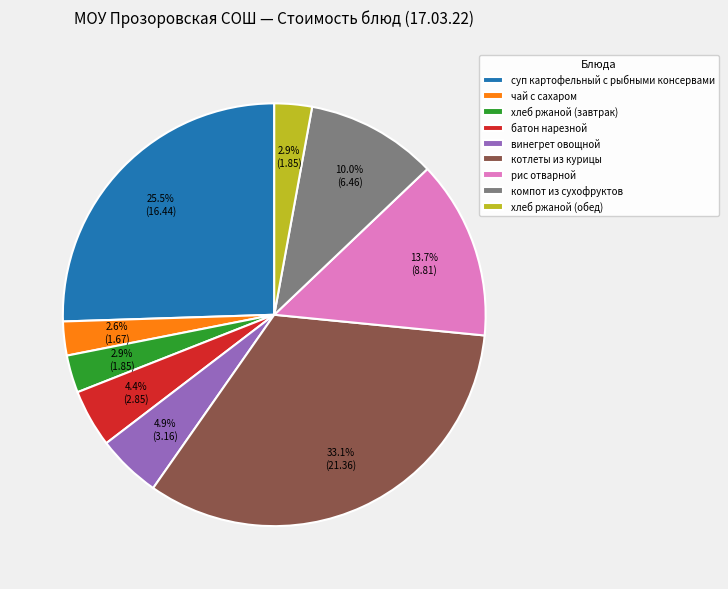

Is it true that котлеты из курицы is 33% of the pie?

True